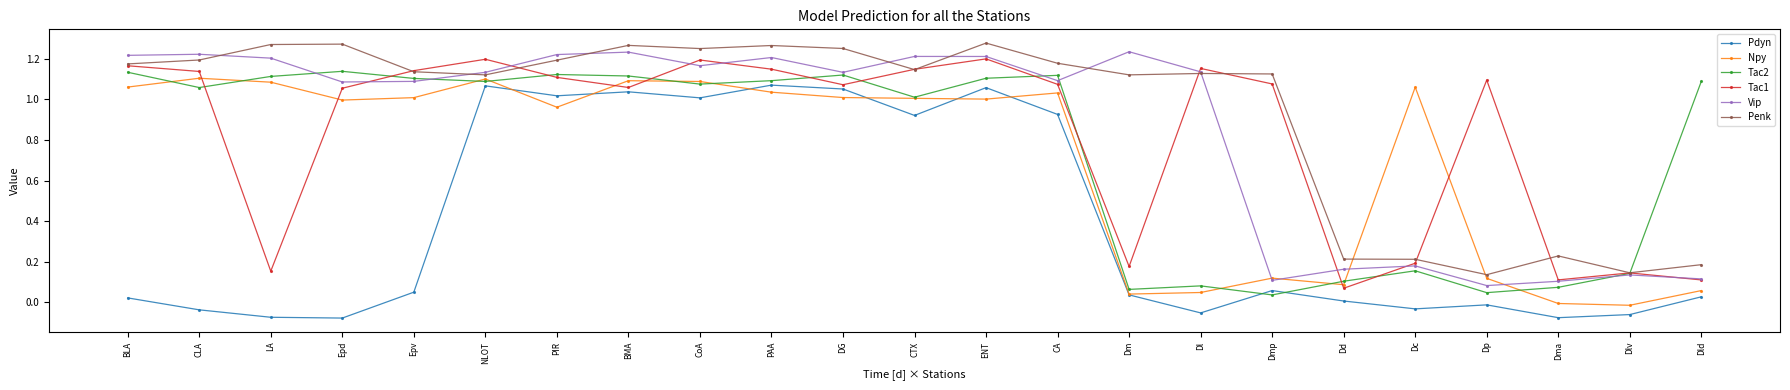

What is the highest value of the Pdyn series?

1.1